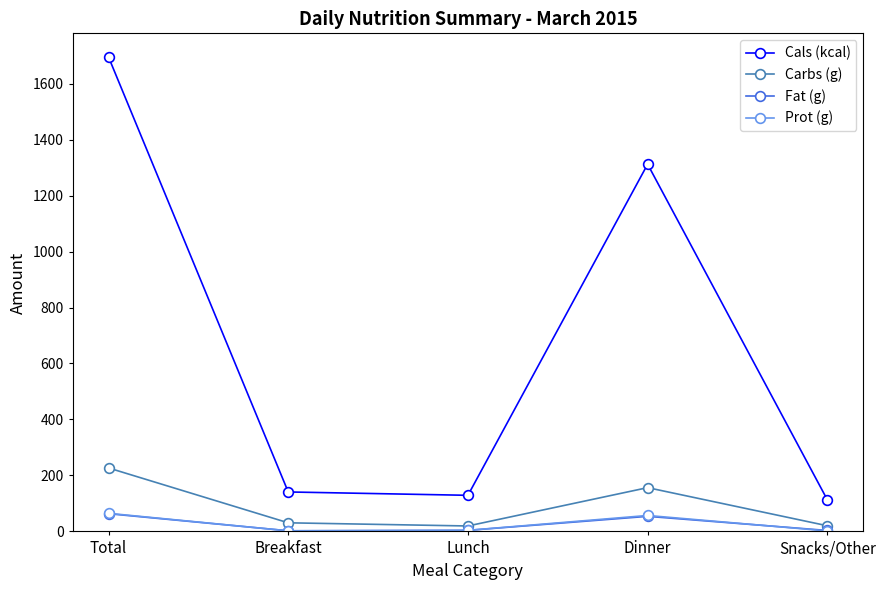

Between Dinner and Snacks/Other, which series saw the biggest shift?

Cals (kcal)